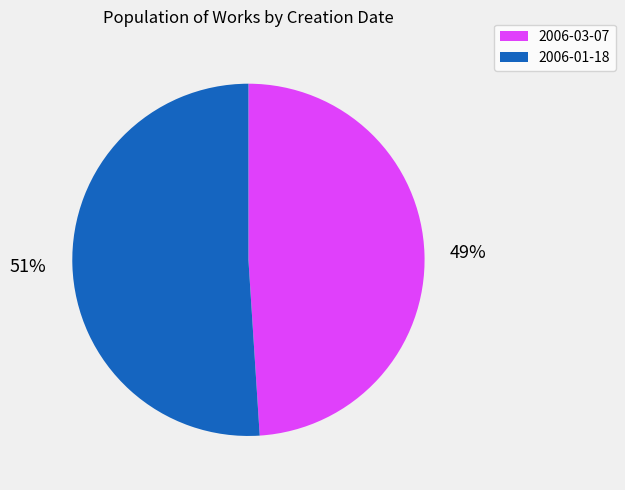

What is the ratio of the value at 2006-03-07 to the value at 2006-01-18?

1.0